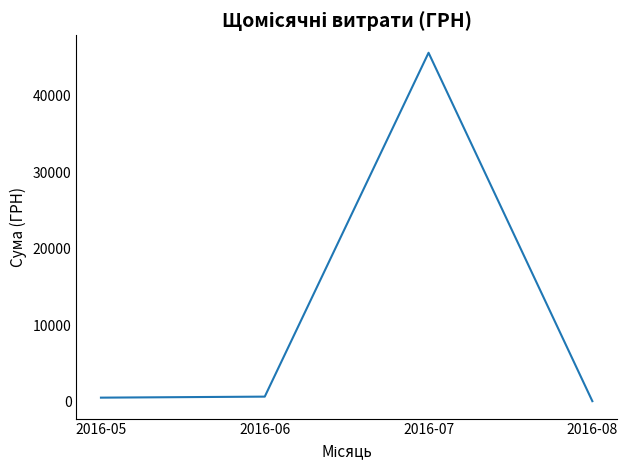

True or false: there are more than 1 points higher than both neighbors.

False